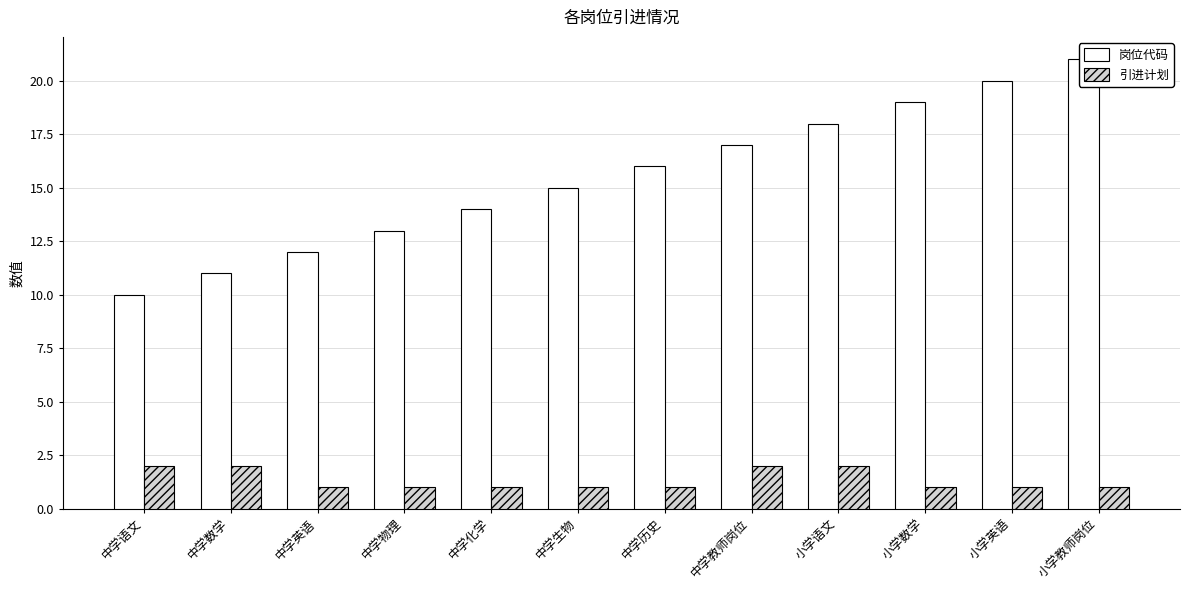

How many groups of bars are there?

12